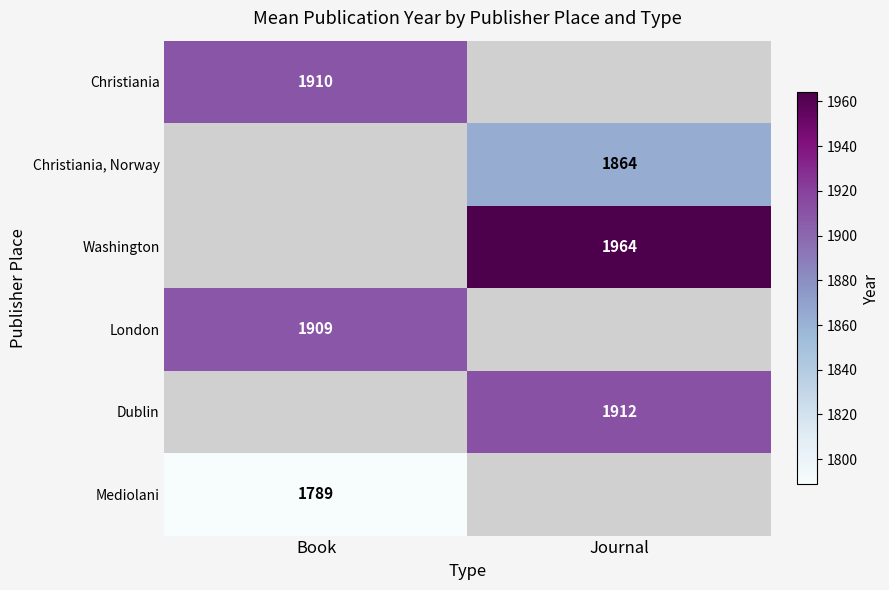

How many distinct data groups are displayed?

6